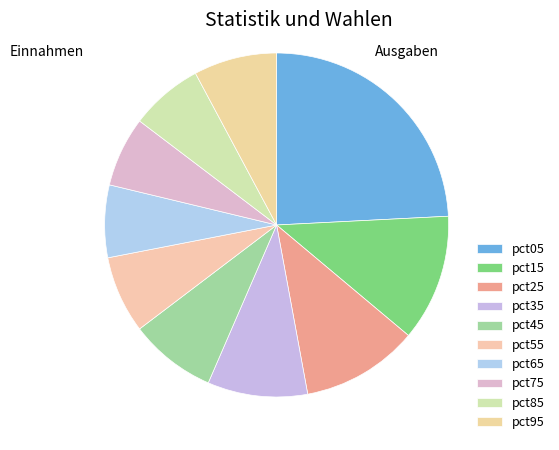

Does pct25 account for over 50% of the chart?

No